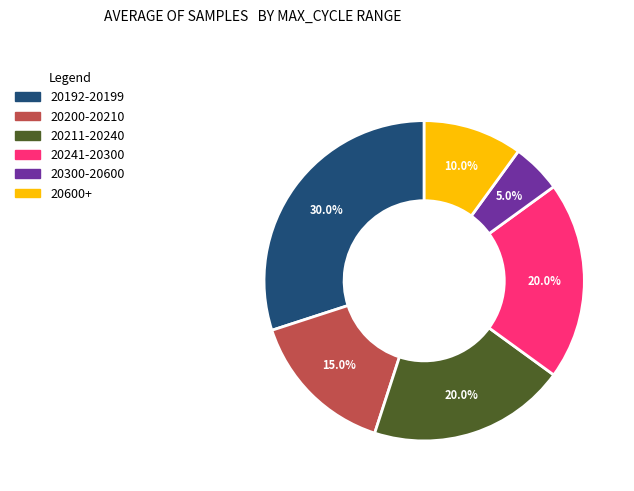

Does any single category account for the majority?

No